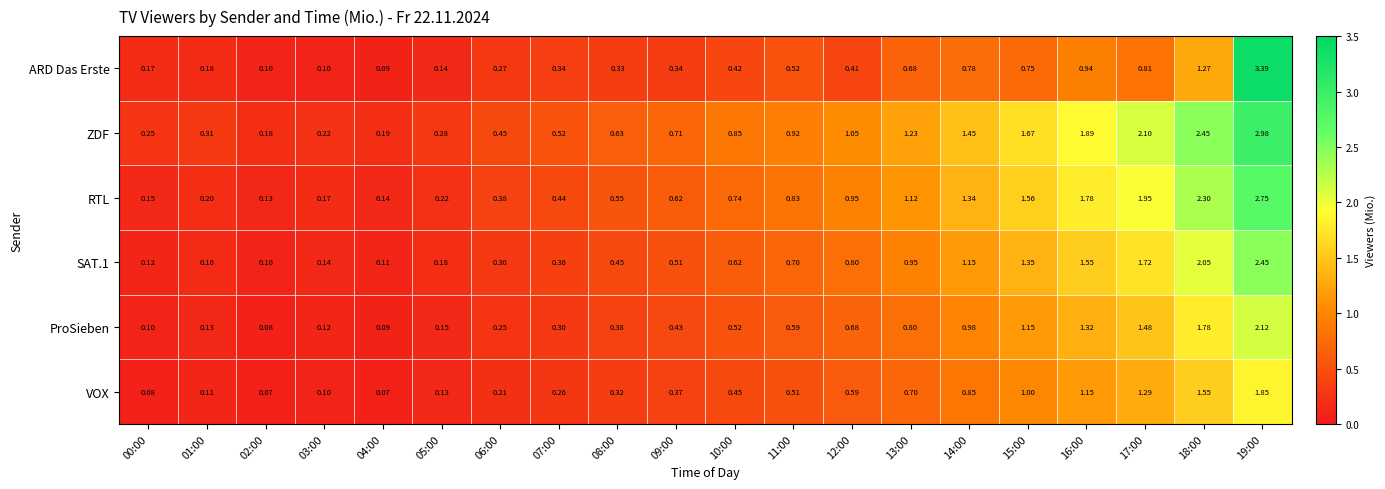

Which series has the largest total across all categories?

ZDF